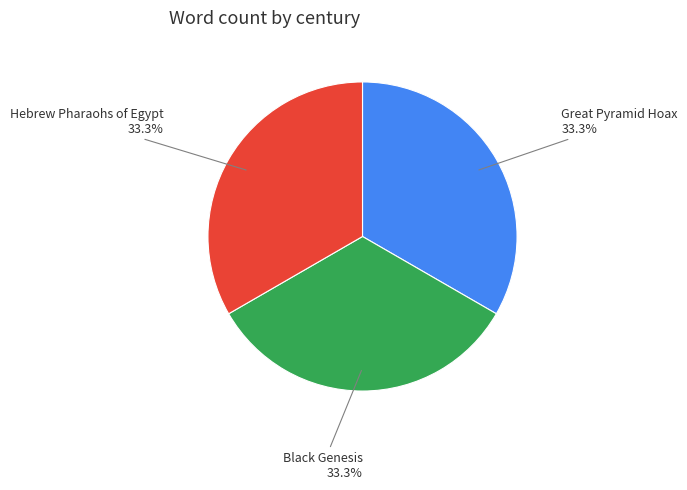

Is there a majority slice in this chart?

No